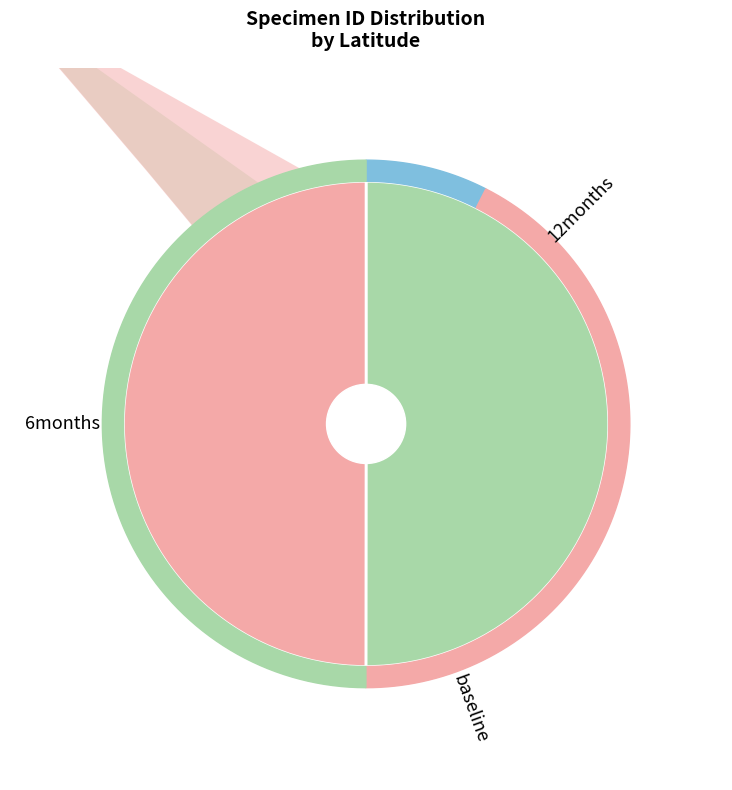

To the nearest percent, what is the average slice percentage?

50%